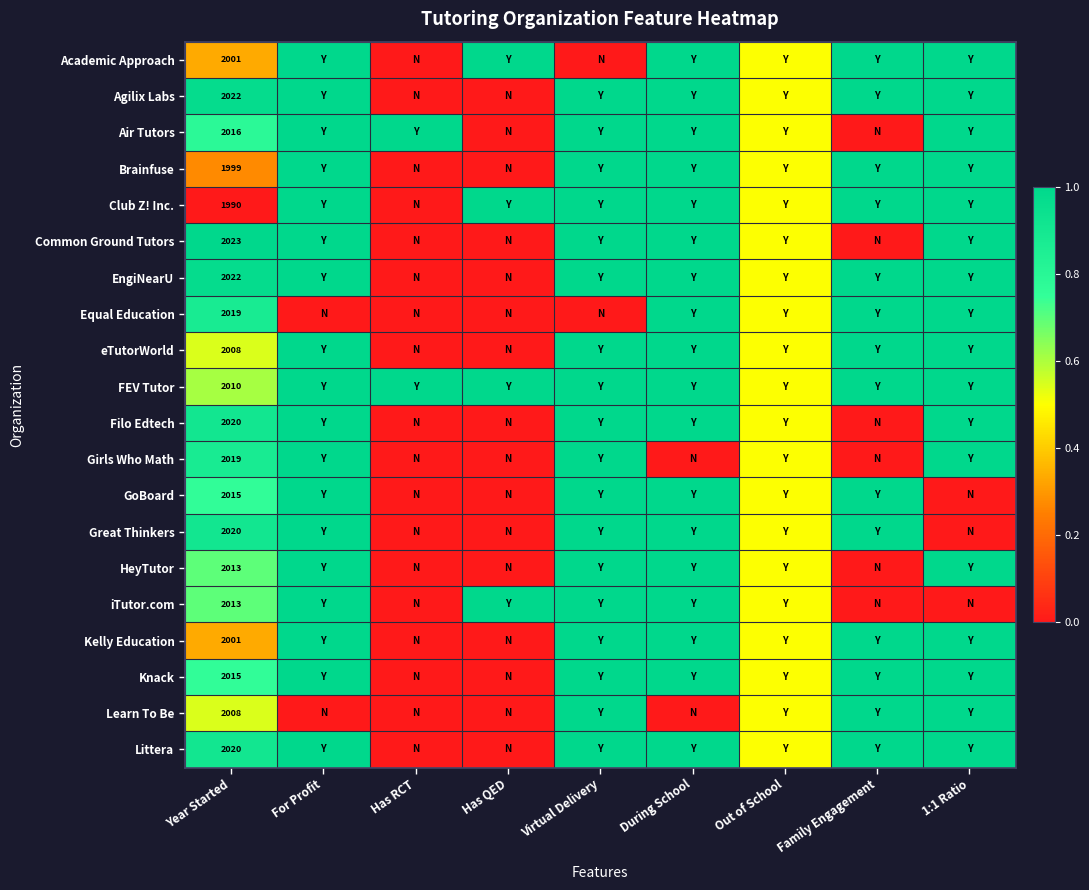

Rank the categories by Common Ground Tutors value from highest to lowest.

Year Started, For Profit, Virtual Delivery, During School, 1:1 Ratio, Out of School, Has RCT, Has QED, Family Engagement